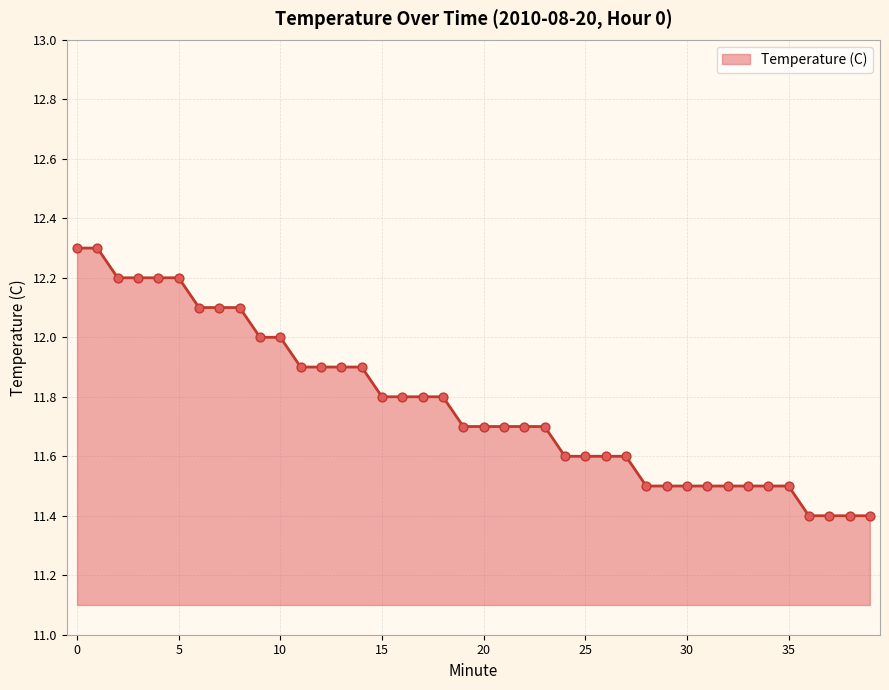

What is the greatest value displayed?

12.3